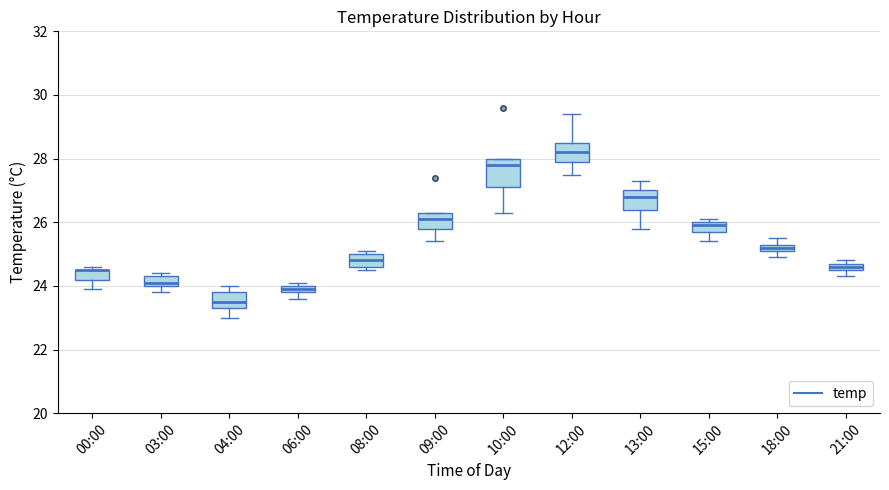

Where is the lower edge of the box for 00:00 on the y-axis? The values are not printed on the chart, so give them approximately, as read against the axis.

24.2